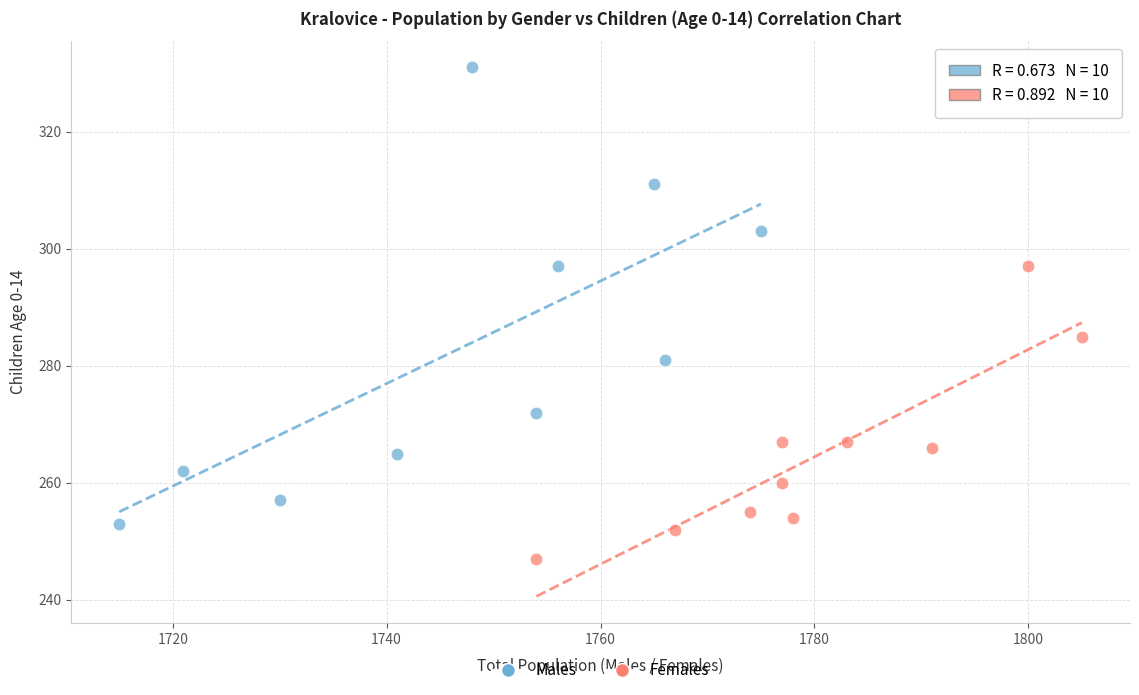

Which series contains the lowest Y value?

Females